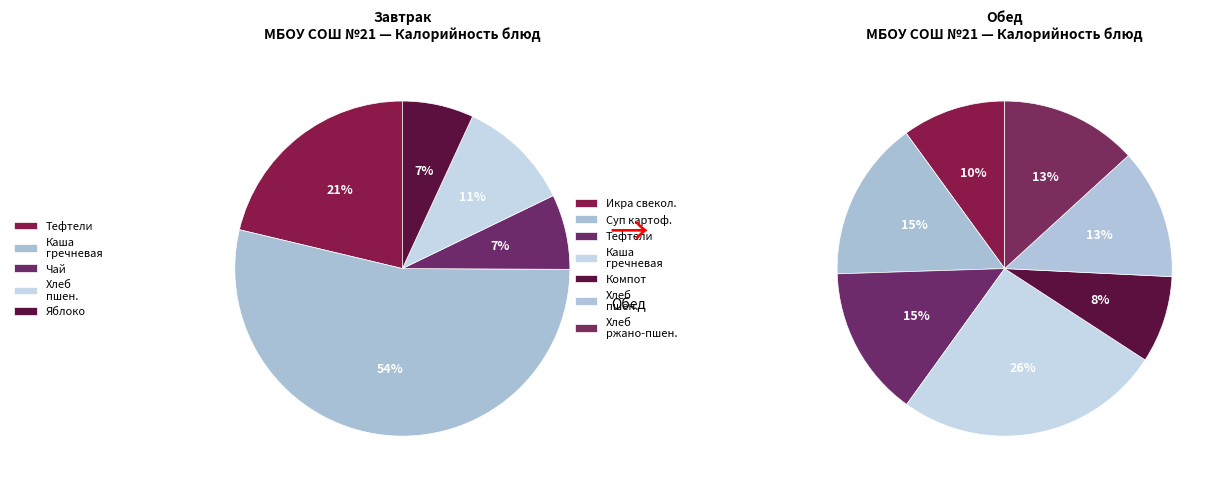

What is the largest slice in the pie chart?

Каша гречневая (завтрак)